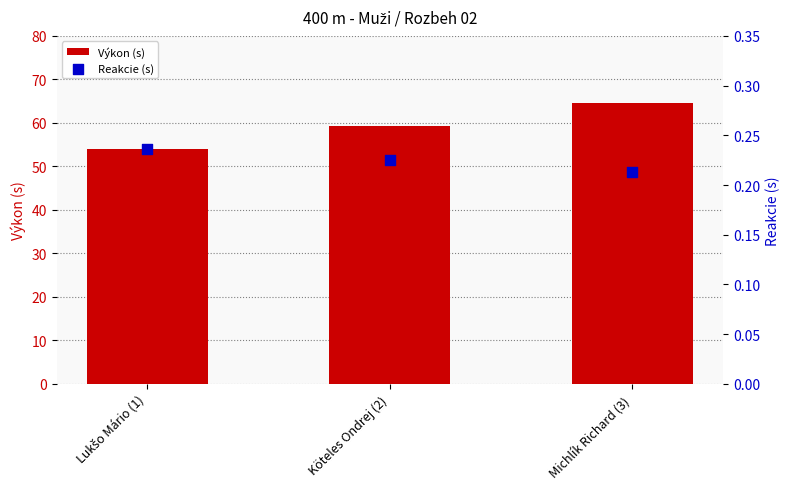

Which series has the widest spread of Y values?

Výkon (s)